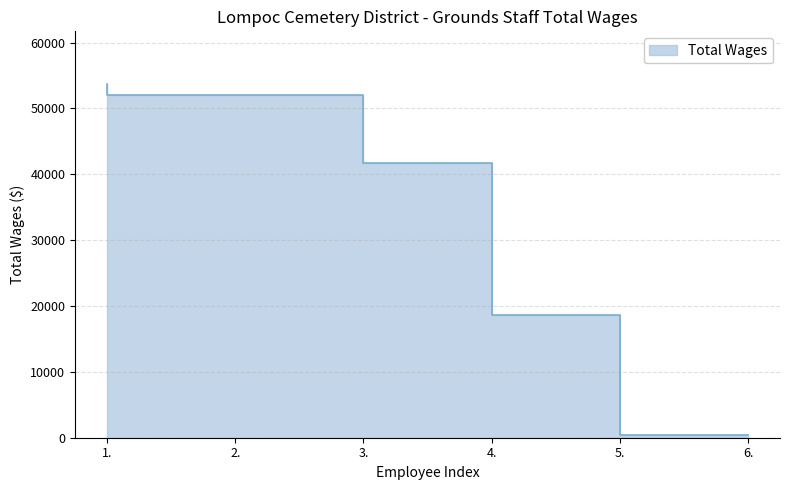

What is the value of the 4th point from the left?

41744